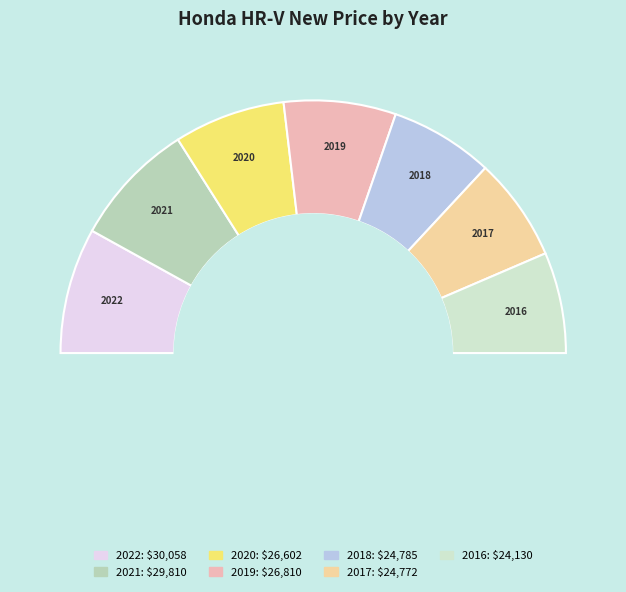

Does 2020 represent more than half of the total?

No